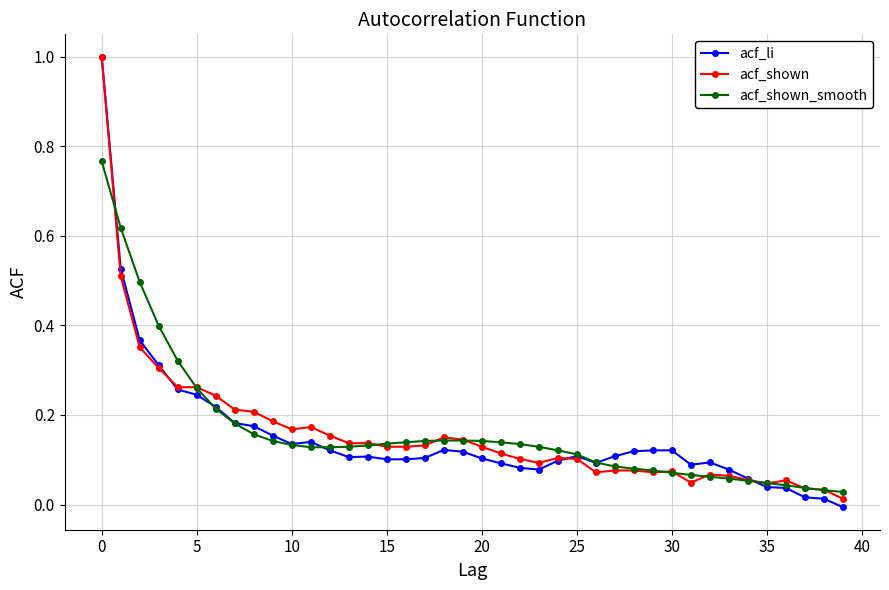

How many values in acf_li are above zero?

39